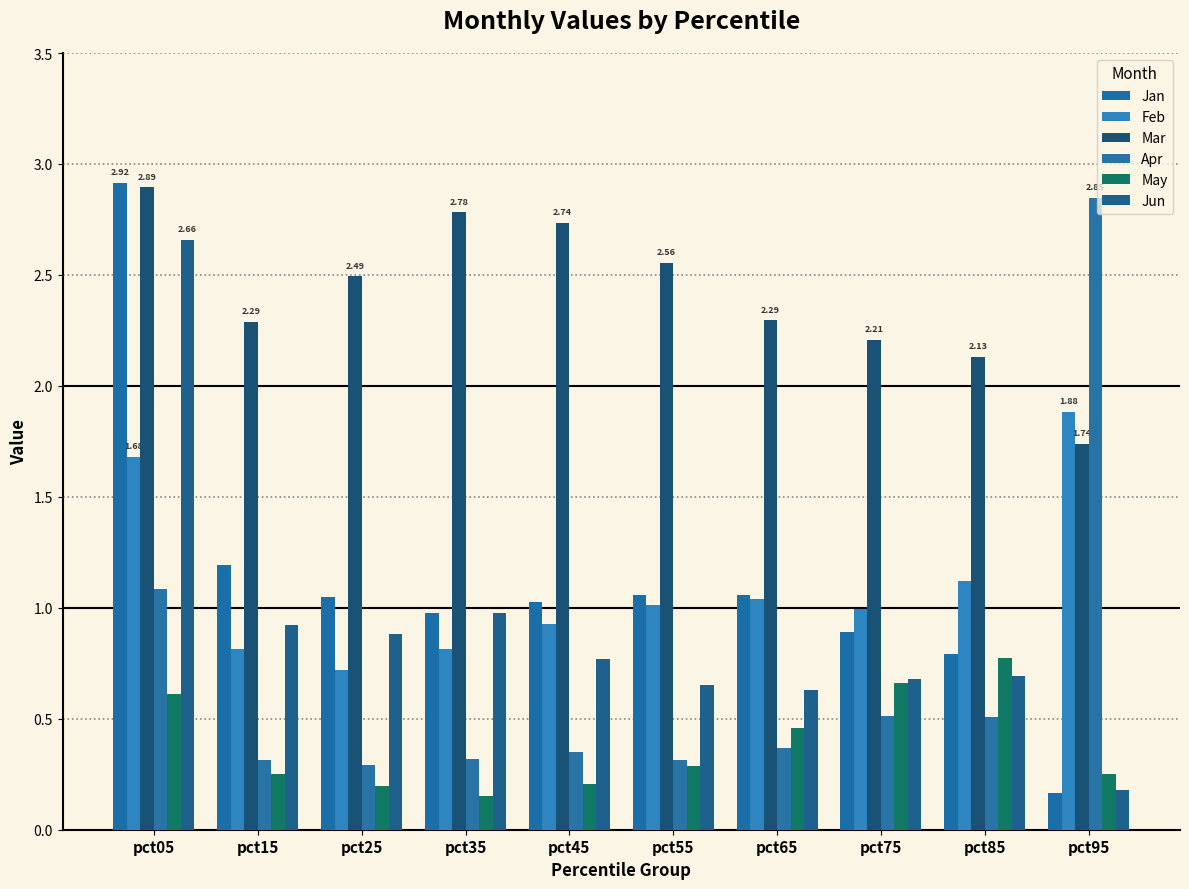

The value of Jun at pct75 is 1.1. True or false?

False